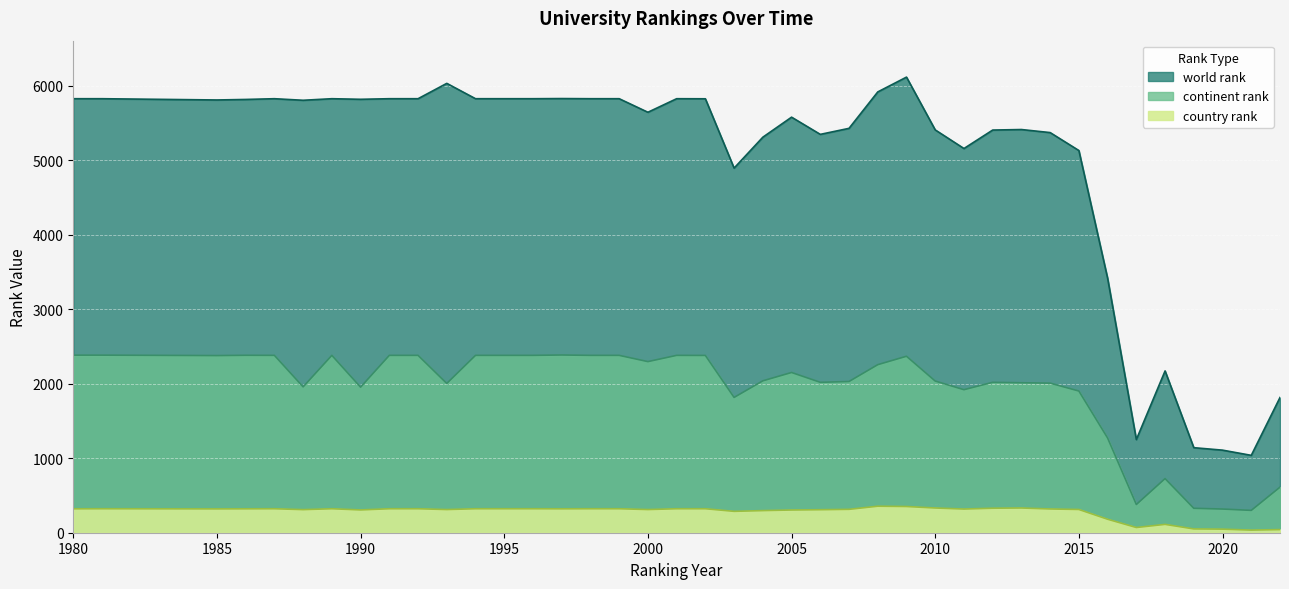

What is the smallest value displayed?

35